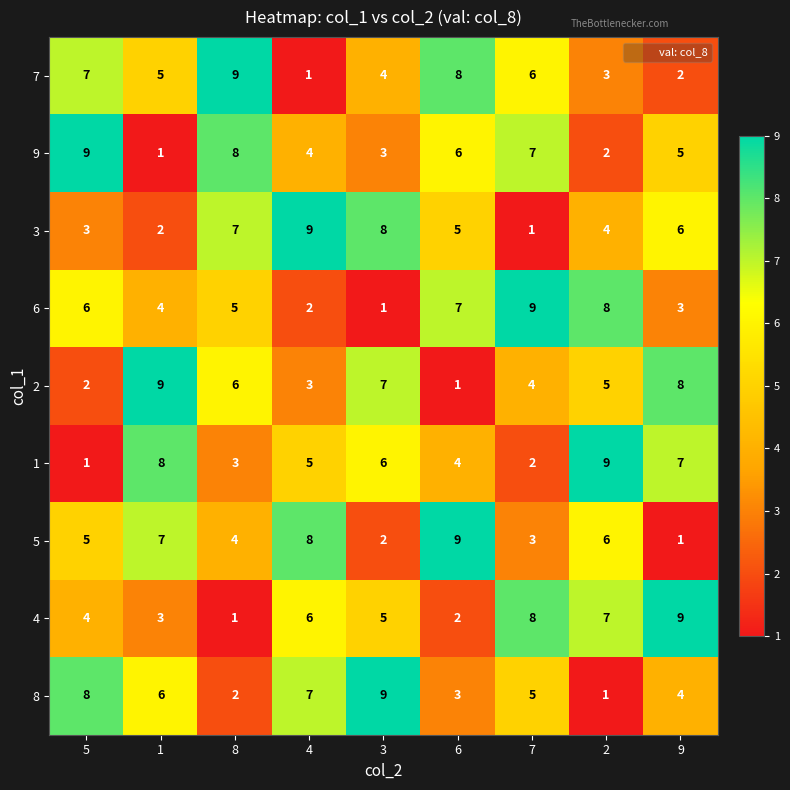

True or false: 8 has a value of 8 at 5.

True